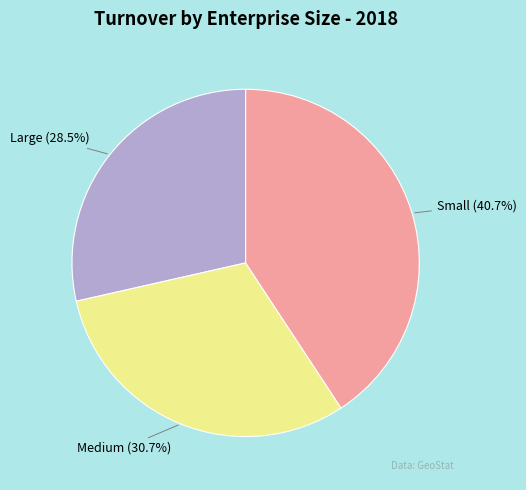

Does Large account for over 50% of the chart?

No